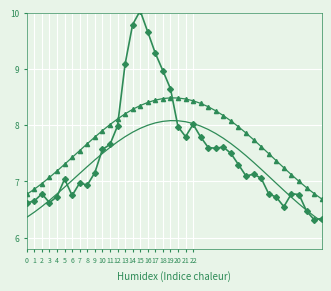

What is the greatest value displayed?

10.0